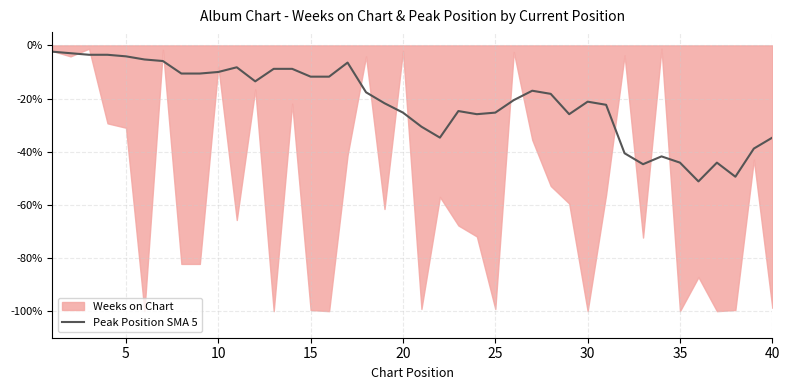

Is it true that the value at 22 is -0.4?

False